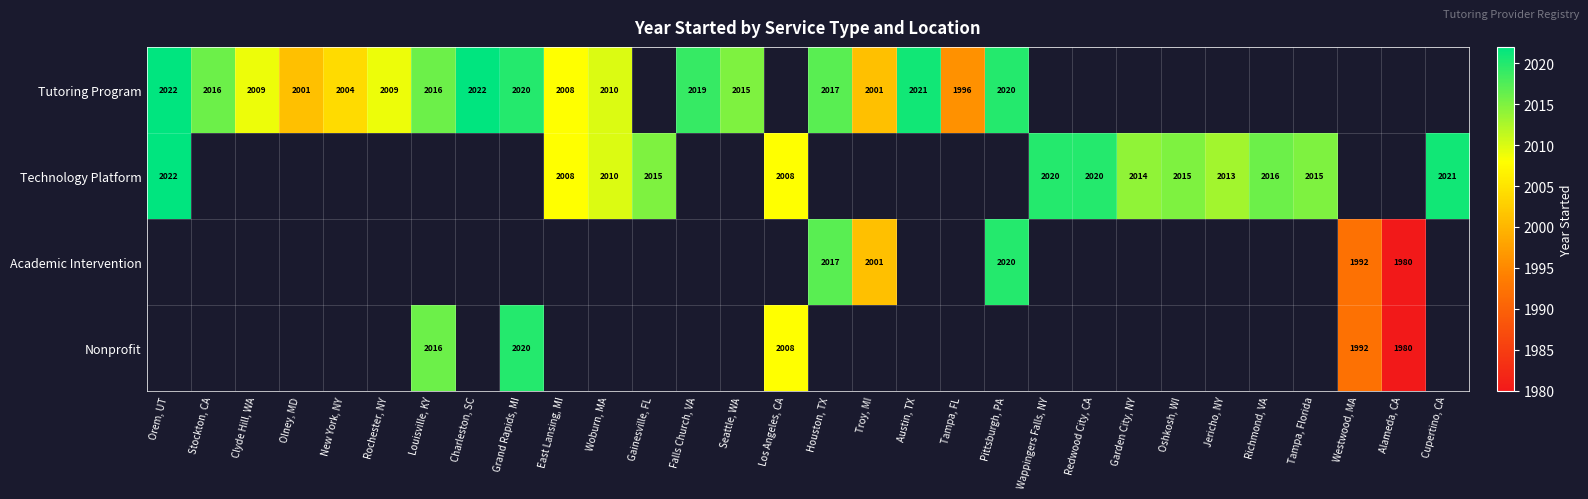

Is it true that Technology Platform equals 2015 at Oshkosh, WI?

True